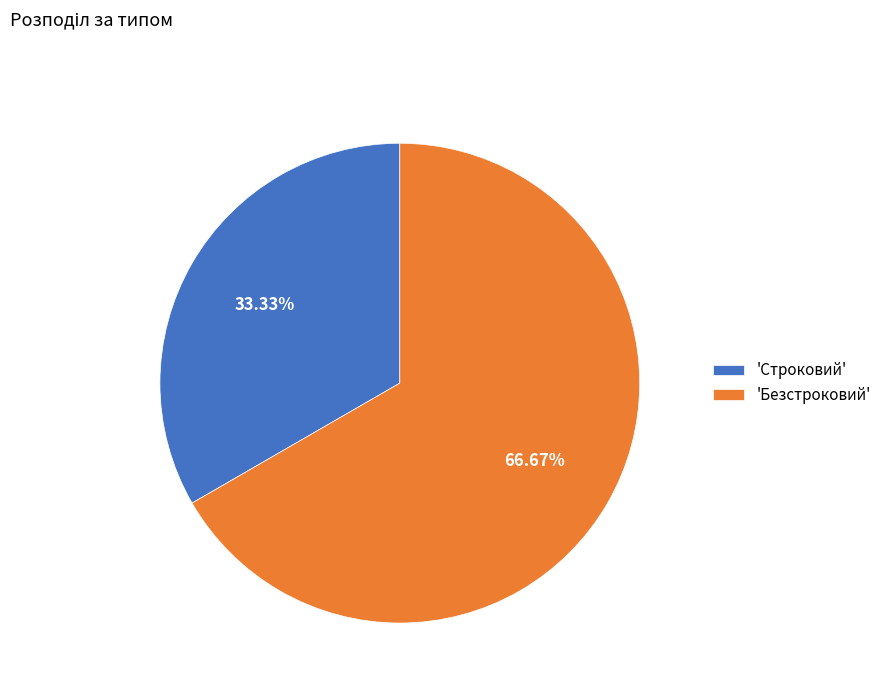

Between 'Безстроковий' and 'Строковий', which is larger?

'Безстроковий'